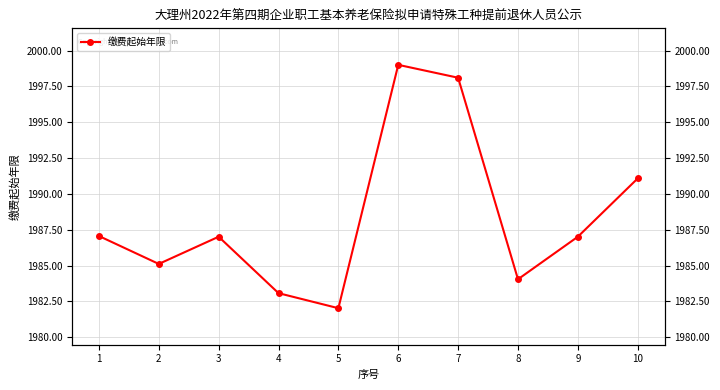

What is the ratio of the value at 6 to the value at 5?

1.0